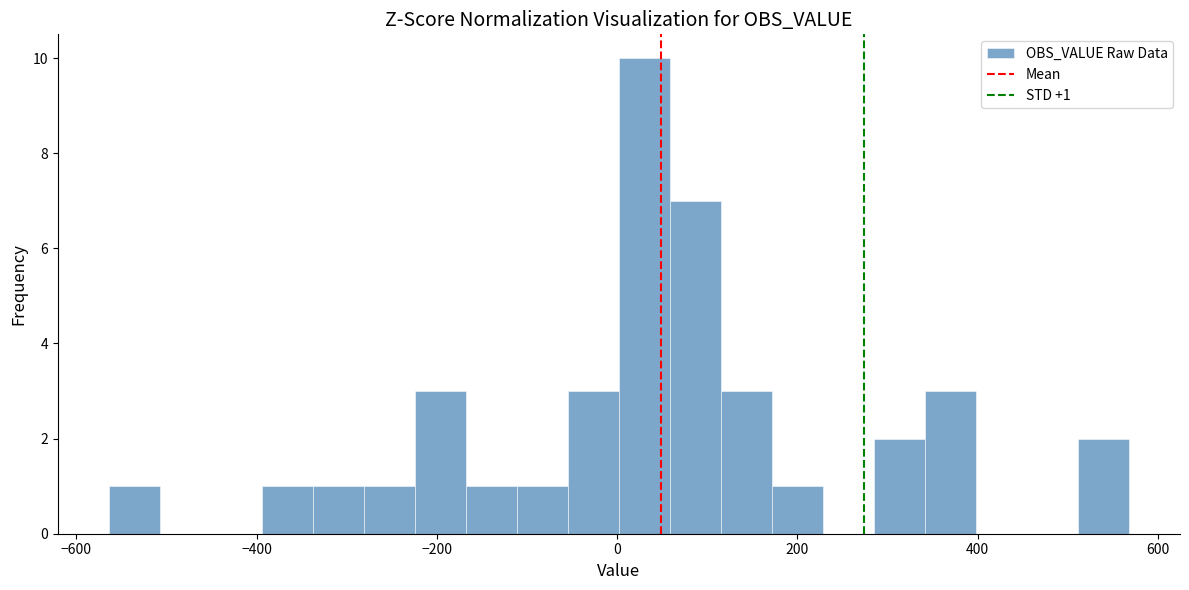

Around what value on the x-axis is the tallest bar? Give the approximate position of its centre, as read against the axis.

40